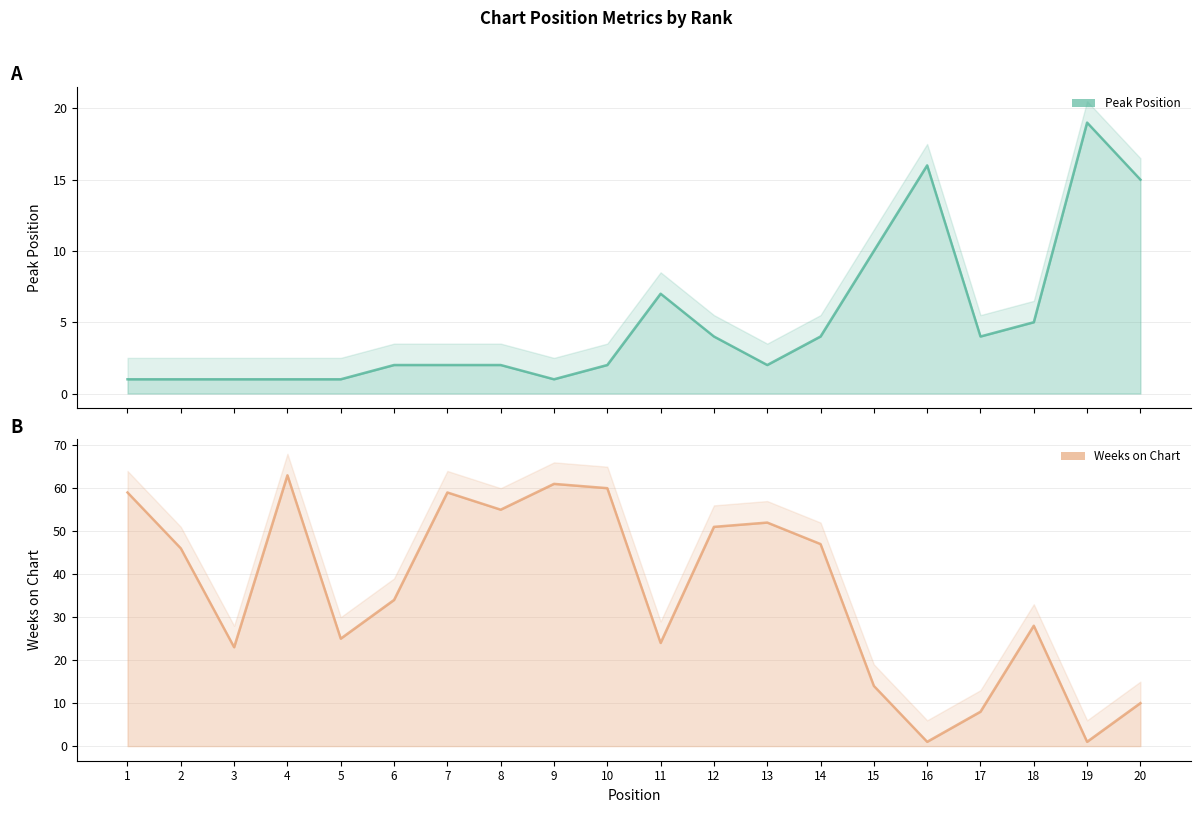

Where do Peak Position and Weeks on Chart first cross each other?

15 and 16